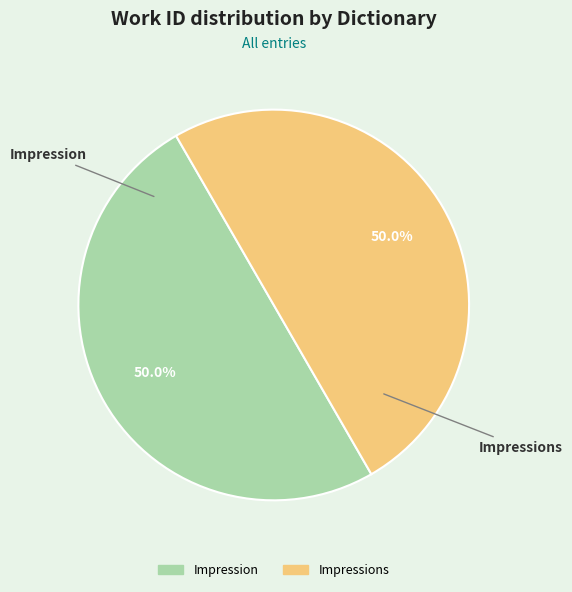

Count the number of slices in the pie.

2